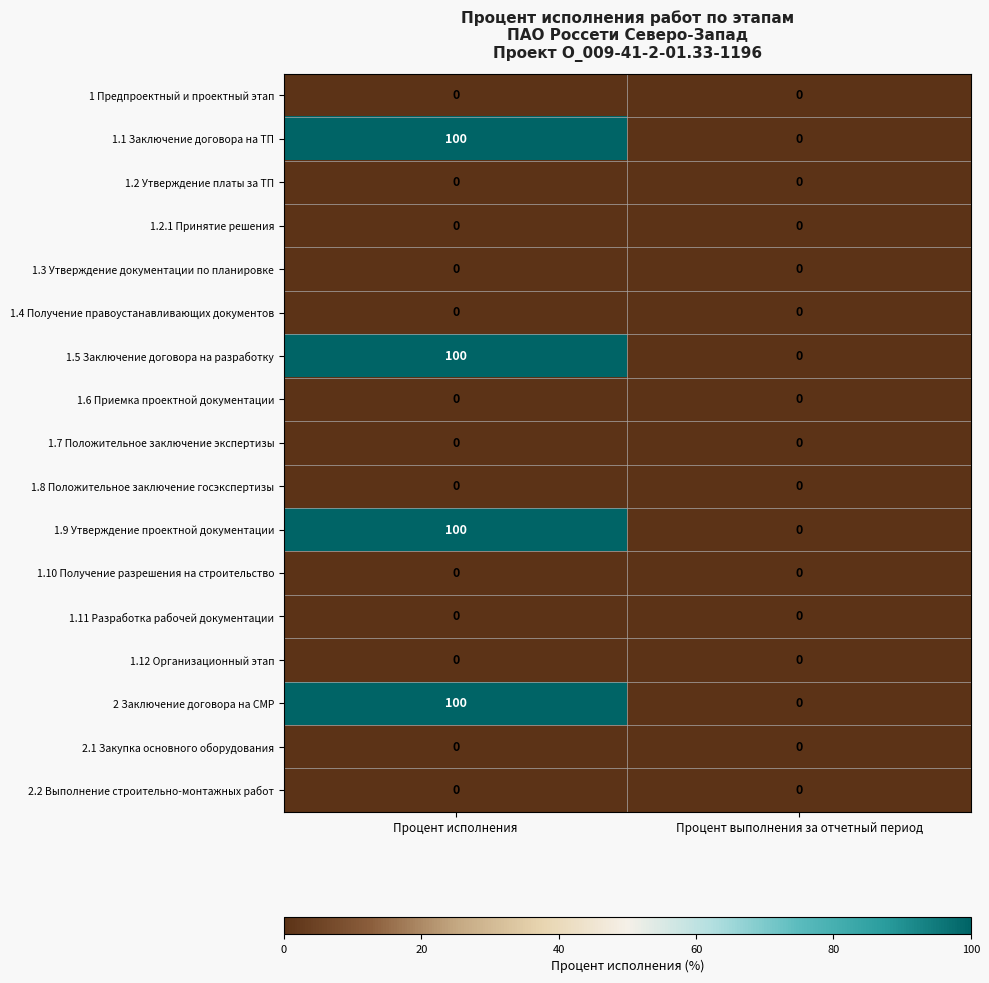

The 1.9 Утверждение проектной документации series shows 130 at Процент исполнения. True or false?

False